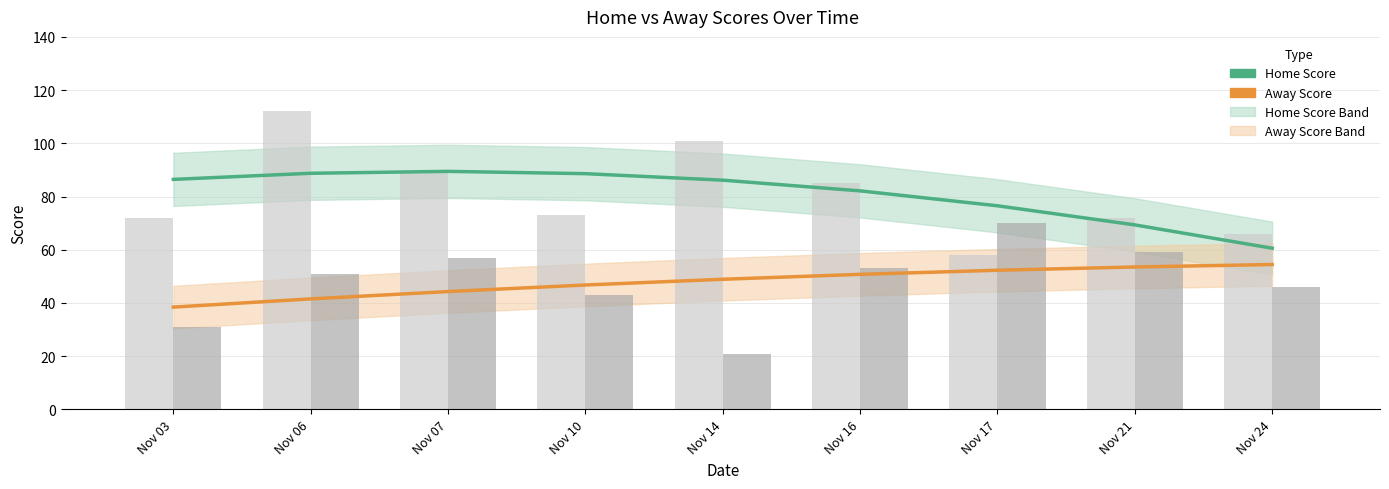

Is the value of Home Score at Nov 06 greater than the value of Away Score at Nov 10?

Yes